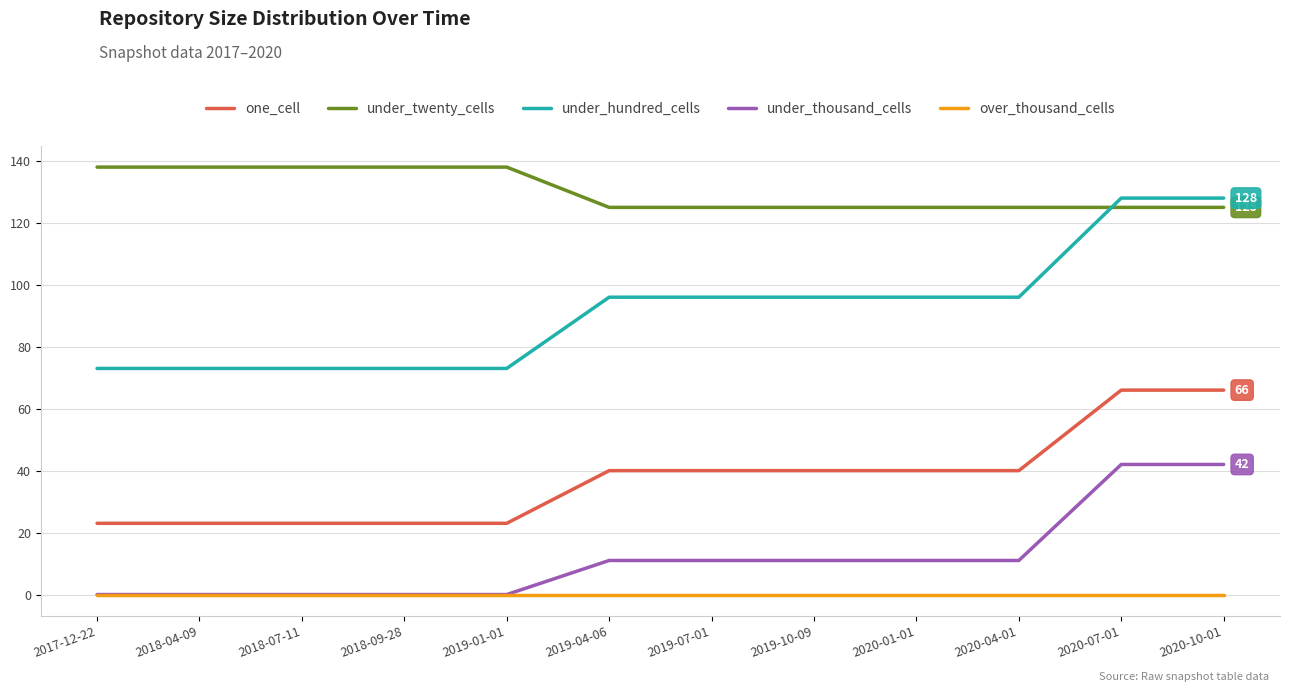

How many under_hundred_cells values are between 73 and 96?

10